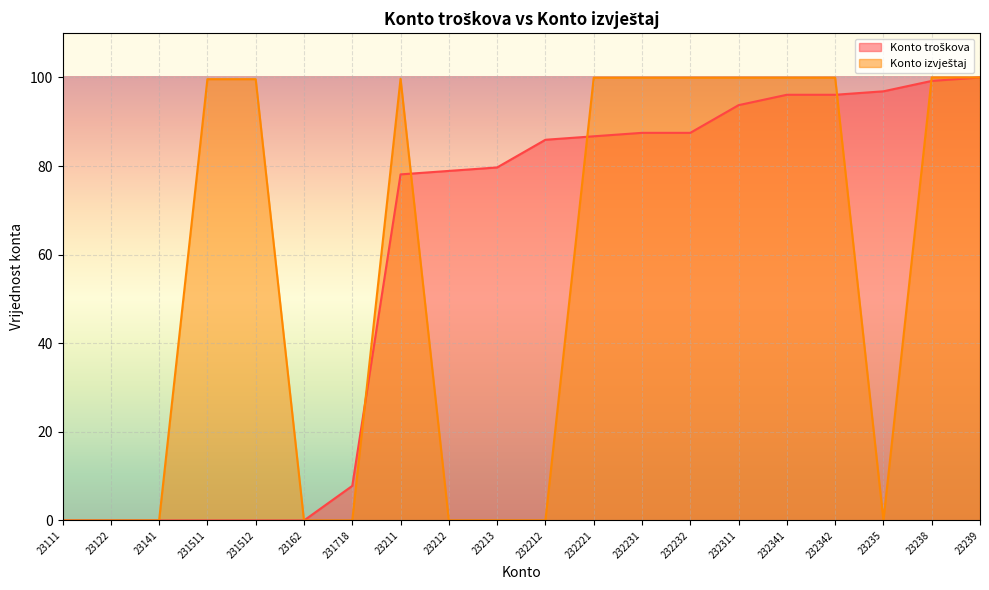

True or false: Konto troškova and Konto izvještaj intersect in this chart.

True